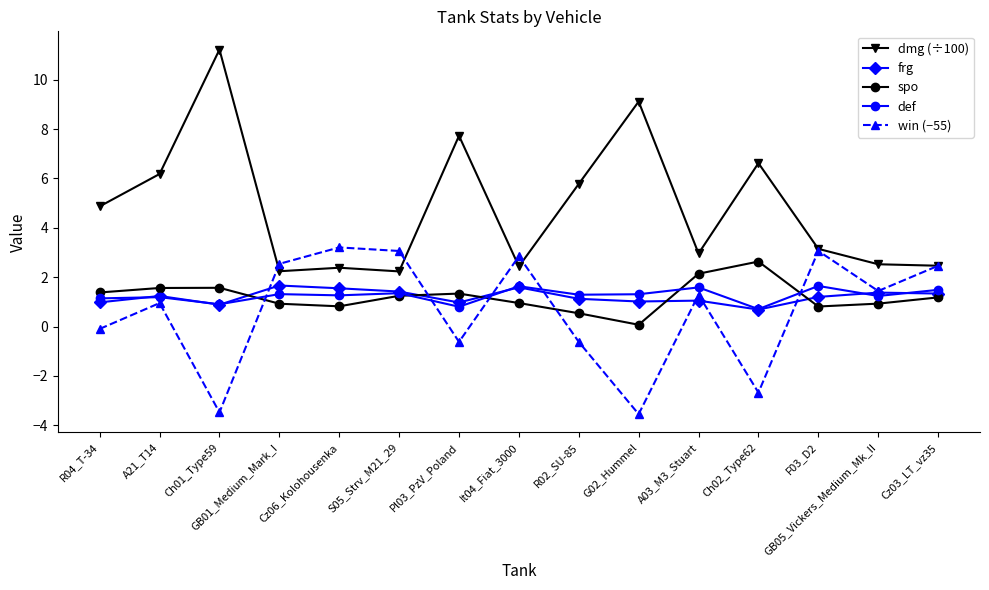

Does the chart display data point markers on the line(s)?

Yes